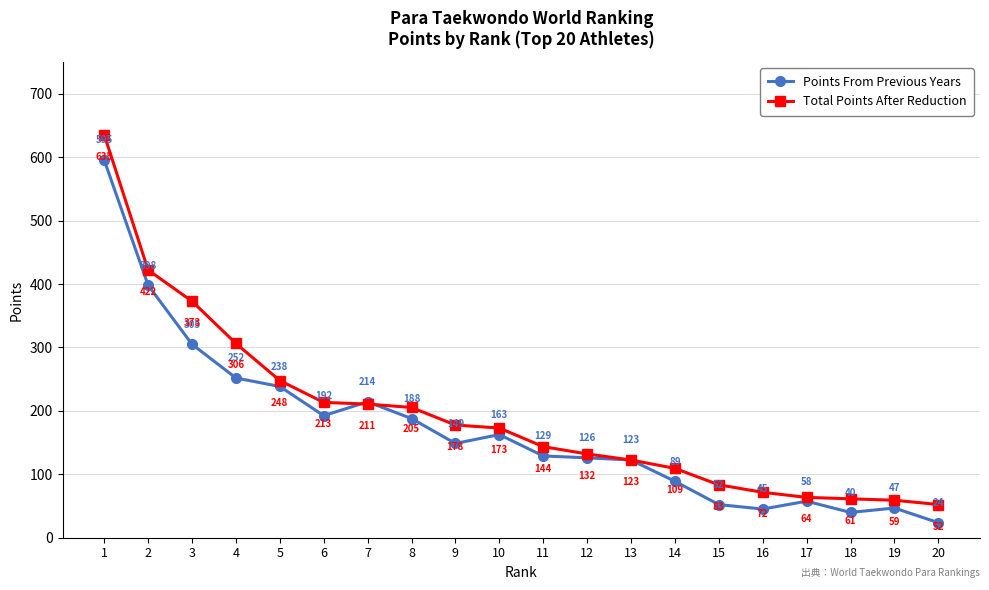

Which series has the largest total across all categories?

Total Points After Reduction